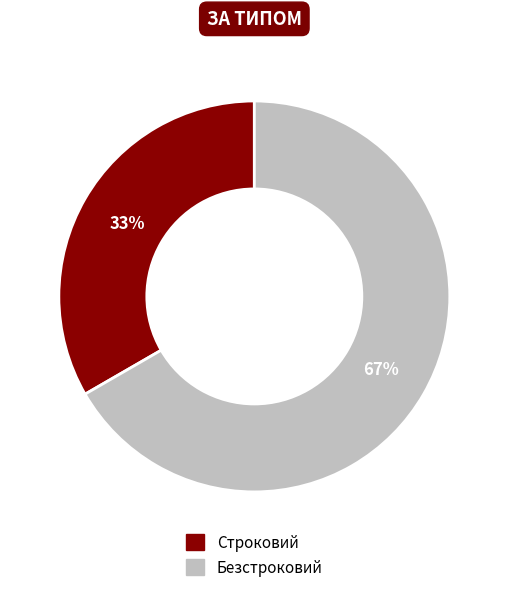

Is the sum of Строковий and Безстроковий greater than half?

Yes